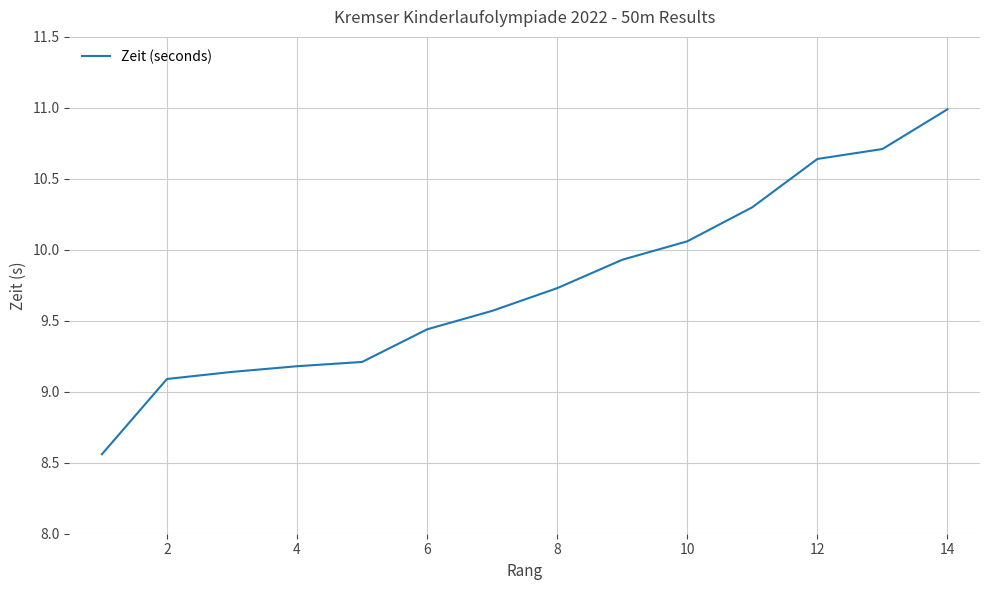

Does the chart have visible grid lines?

Yes